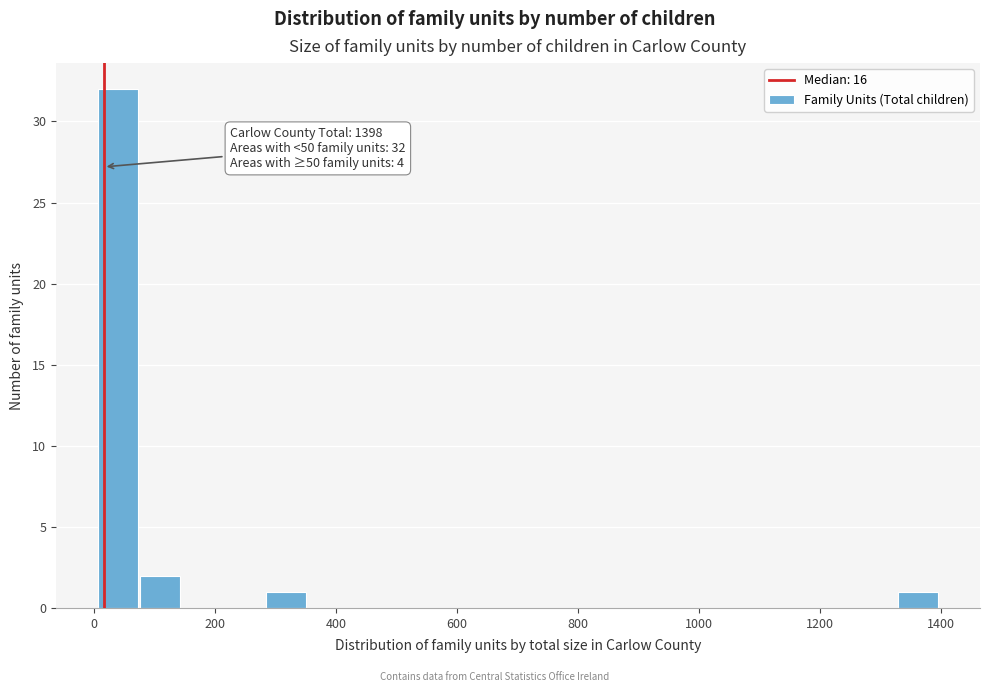

Around what value on the x-axis is the tallest bar? Give the approximate position of its centre, as read against the axis.

40